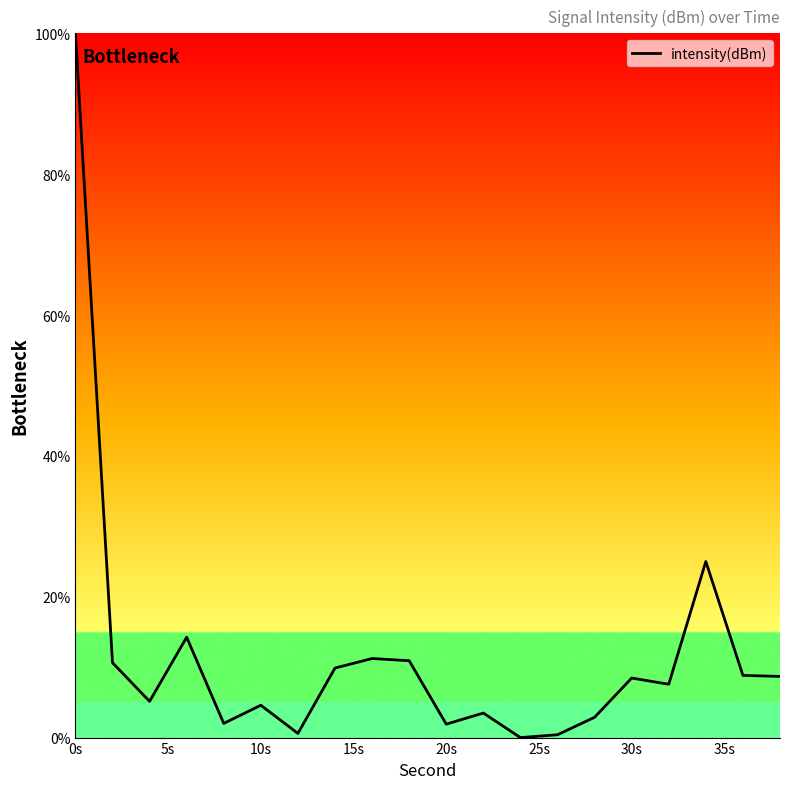

How many lines are shown in the chart?

1